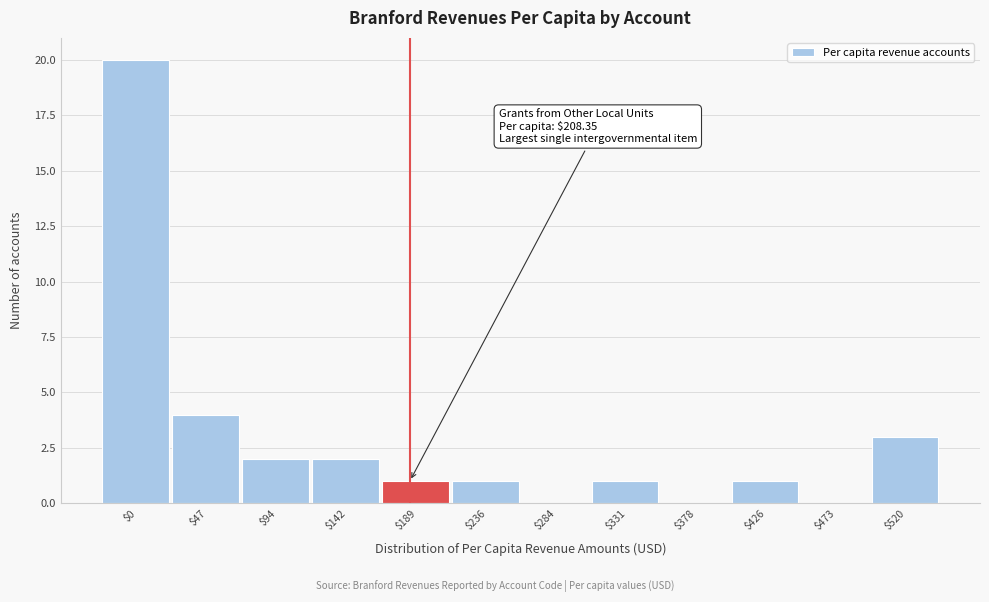

What is the greatest value displayed?

20